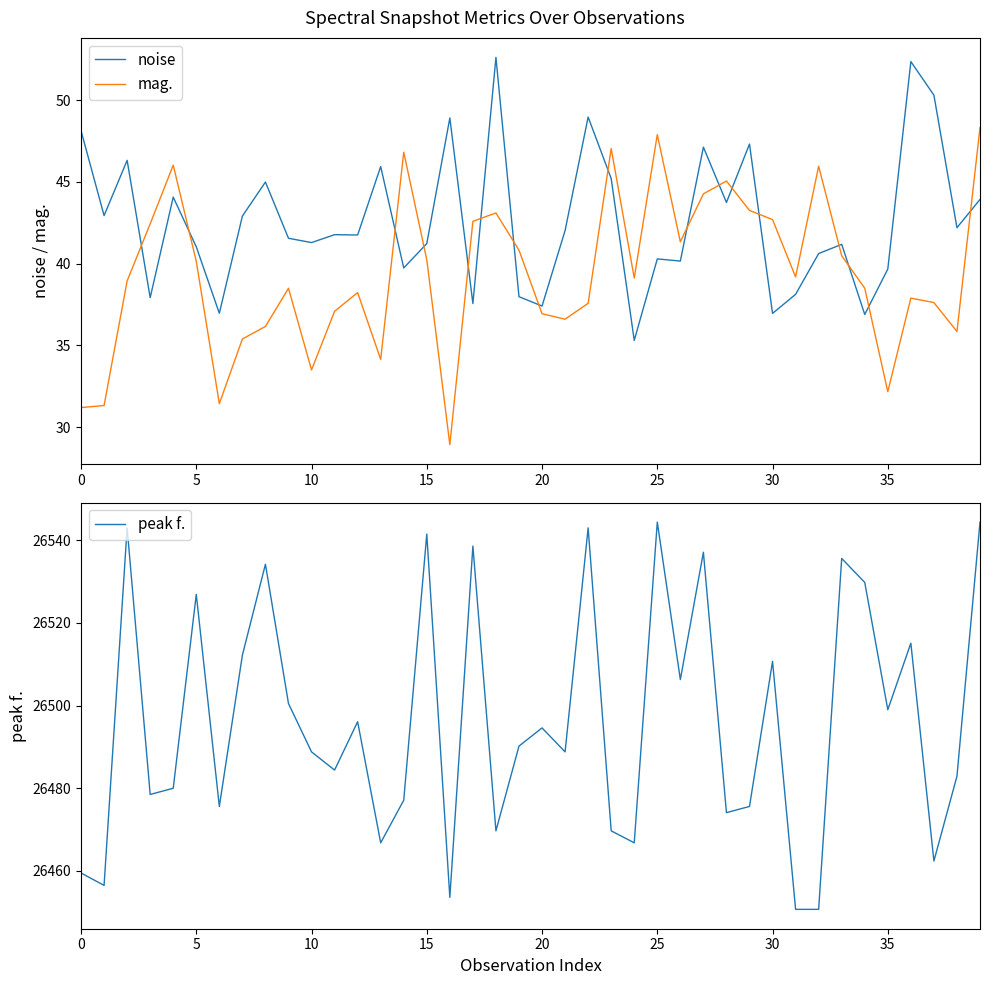

Which series ends up on top after the final intersection of mag. and noise?

mag.